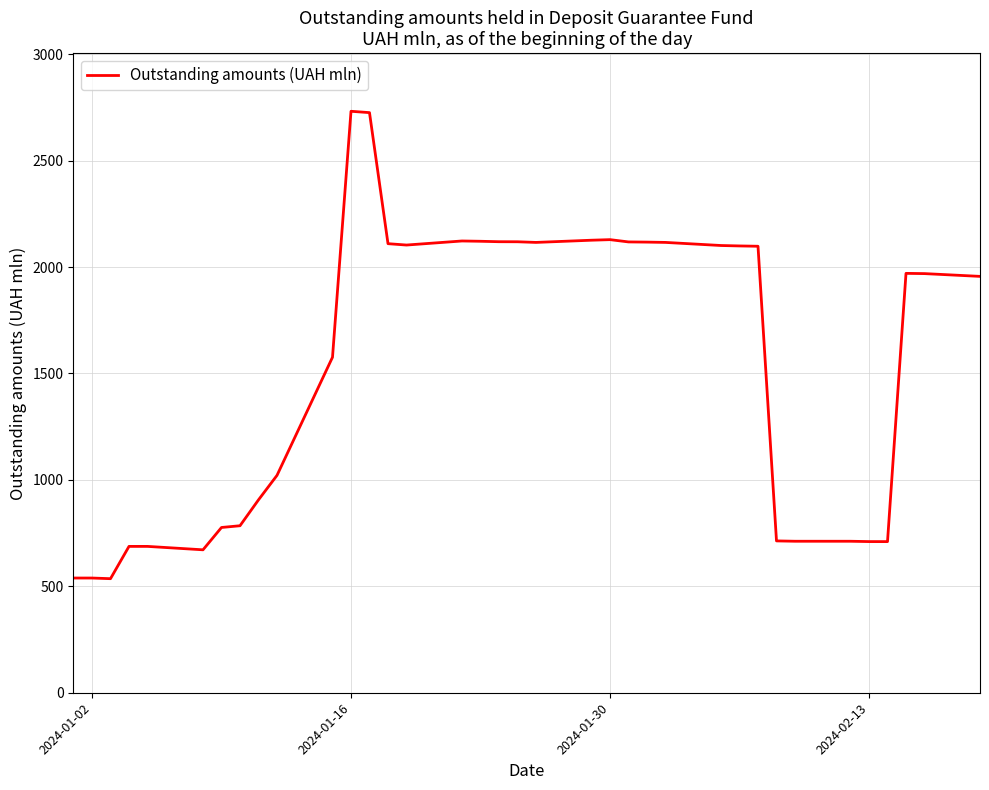

Count the number of data series in this chart.

1